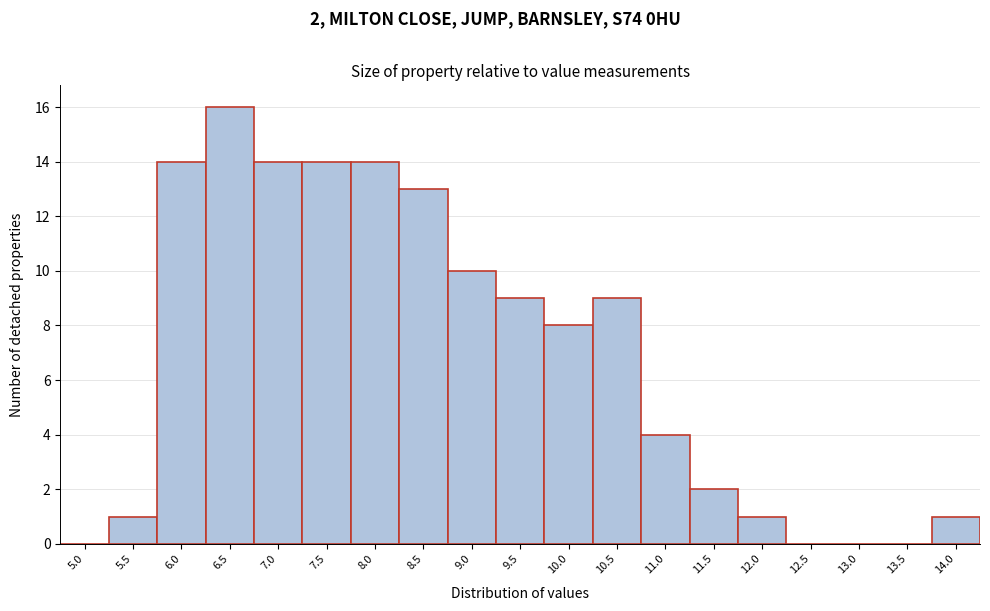

Reading left to right, transcribe all the data shown in this chart.

5.0=0	5.5=1	6.0=14	6.5=16	7.0=14	7.5=14	8.0=14	8.5=13	9.0=10	9.5=9	10.0=8	10.5=9	11.0=4	11.5=2	12.0=1	12.5=0	13.0=0	13.5=0	14.0=1